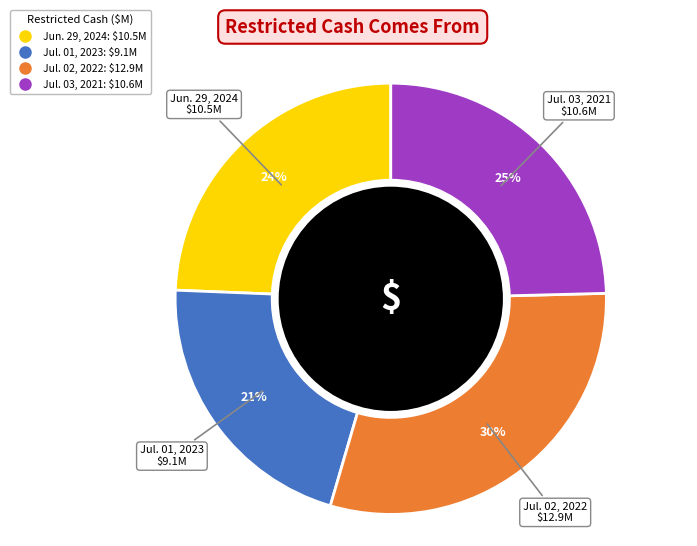

What percentage is the Jul. 01, 2023 slice, to the nearest percent?

21%